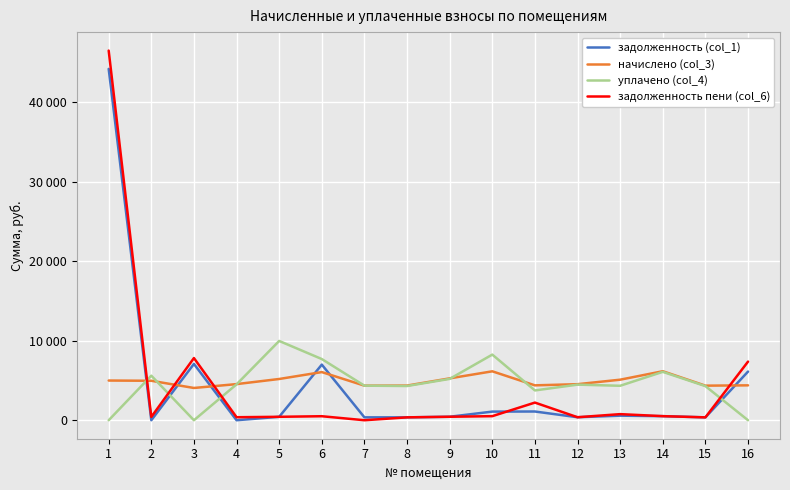

After their last crossing, which series has the higher values: задолженность (col_1) or начислено (col_3)?

задолженность (col_1)